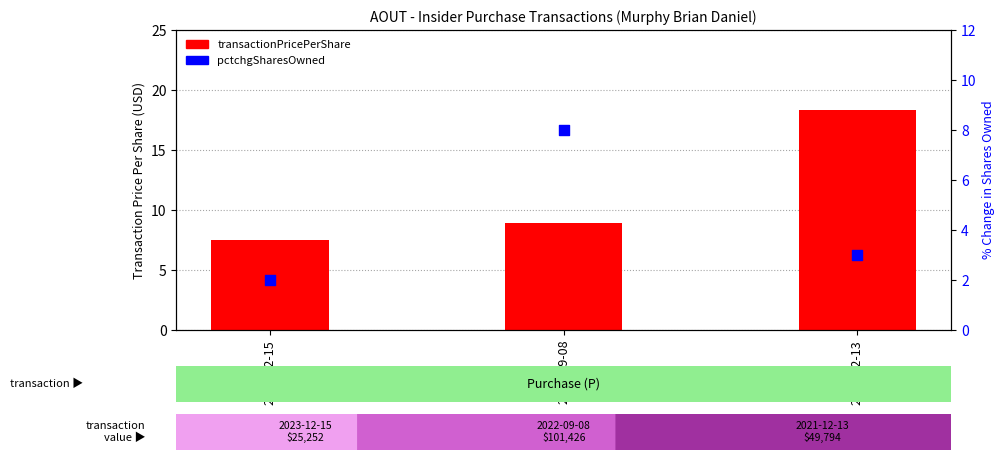

Is the value of transactionPricePerShare at 2023-12-15 greater than the value of pctchgSharesOwned at 2022-09-08?

No